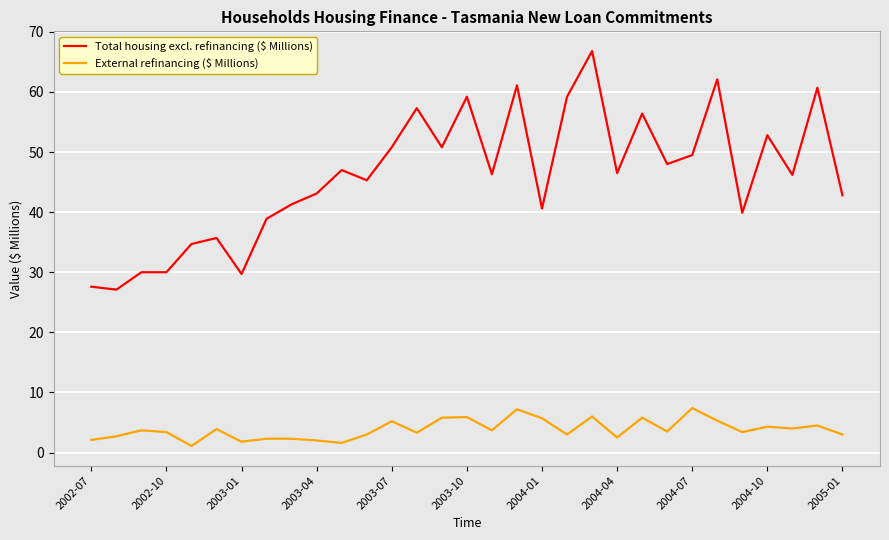

Which series has the largest total across all categories?

Total housing excl. refinancing ($ Millions)